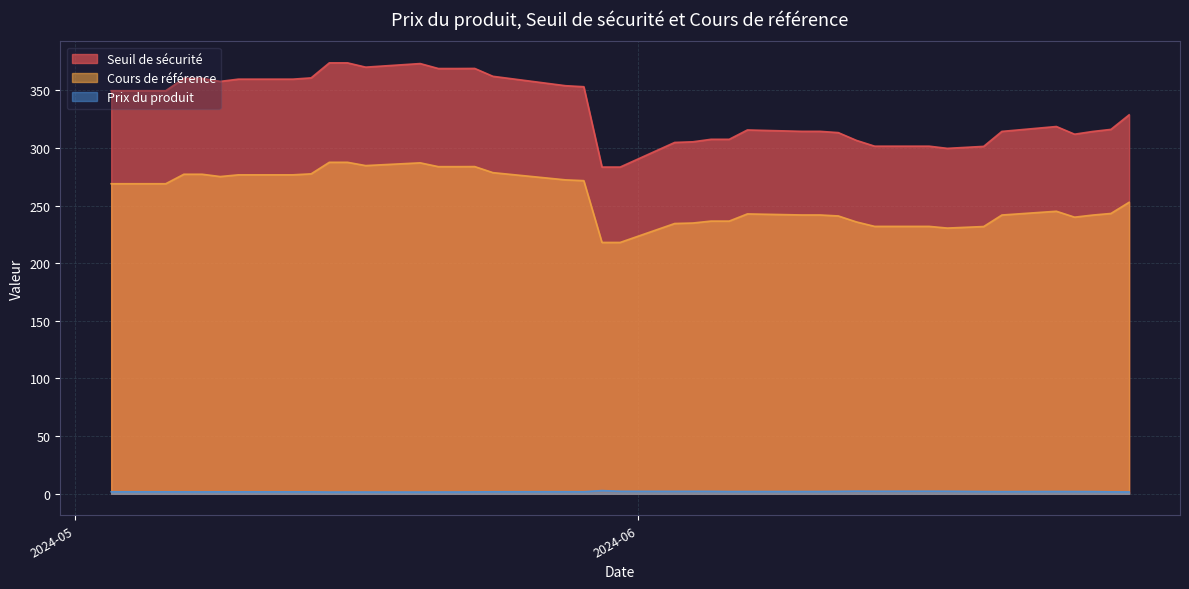

What is the total value across all series at 2024-06-28?

583.1